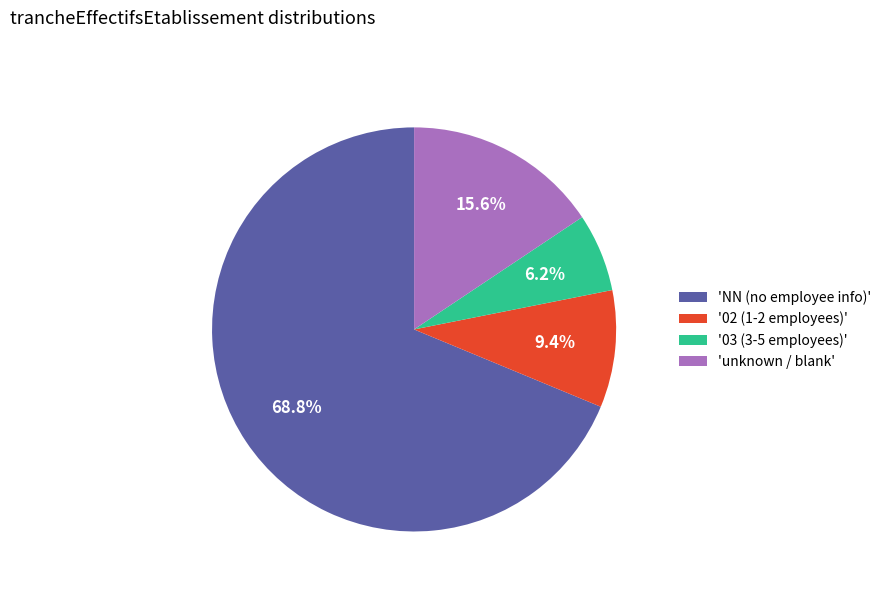

What is the ratio of the value at '03 (3-5 employees)' to the value at 'unknown / blank'?

0.4